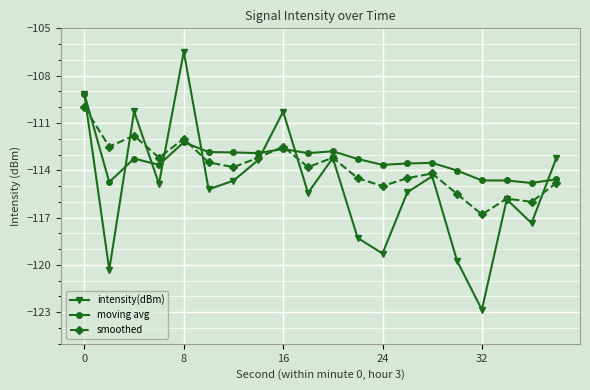

What is the maximum value for intensity(dBm)?

-106.5